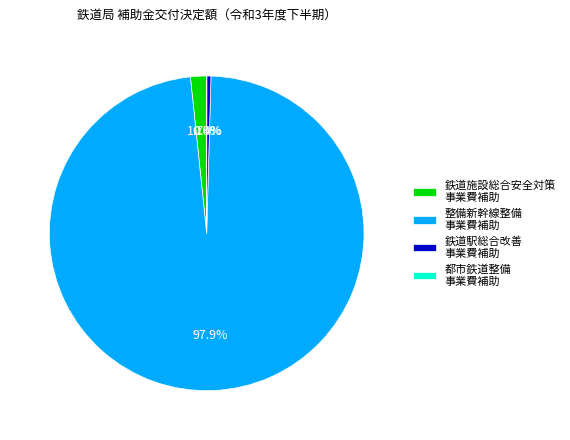

What is the majority slice?

整備新幹線整備 事業費補助